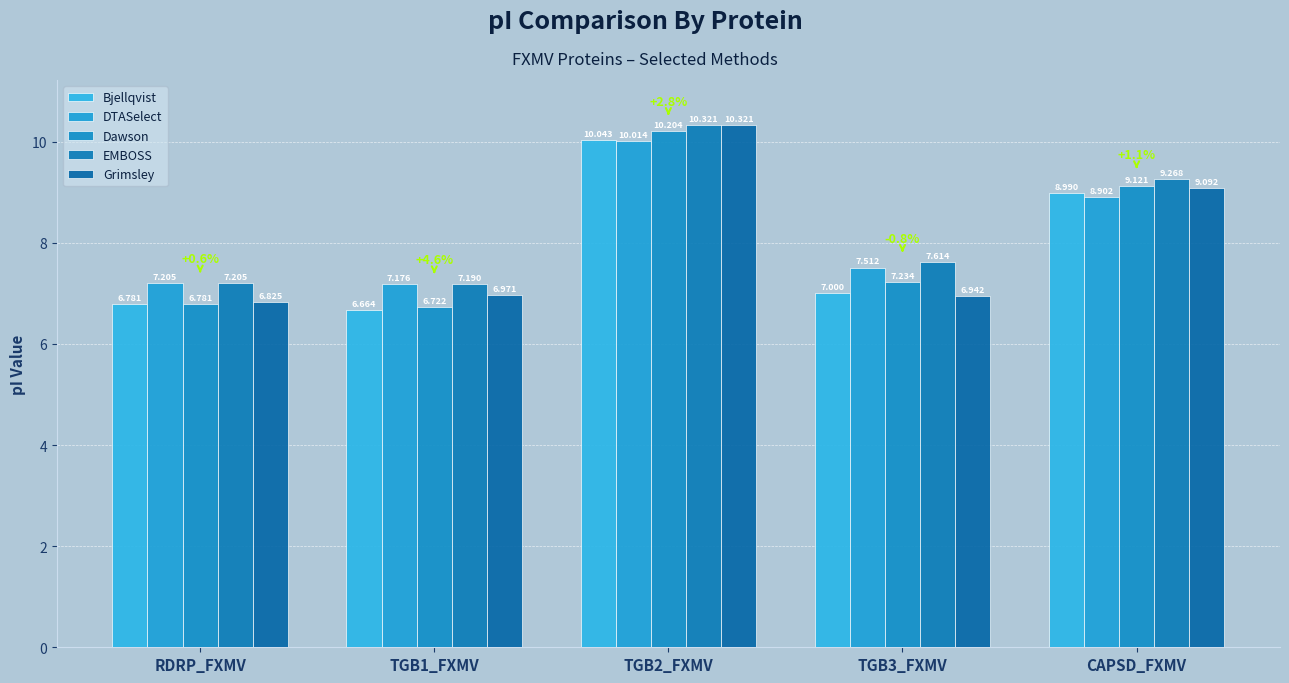

How many groups of bars are there?

5